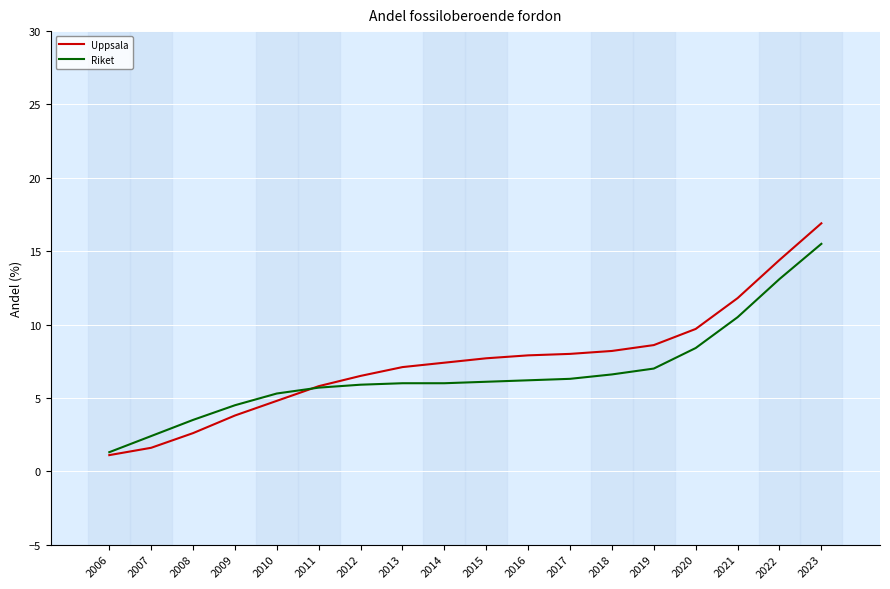

Which series changed the most between 2017 and 2022?

Riket